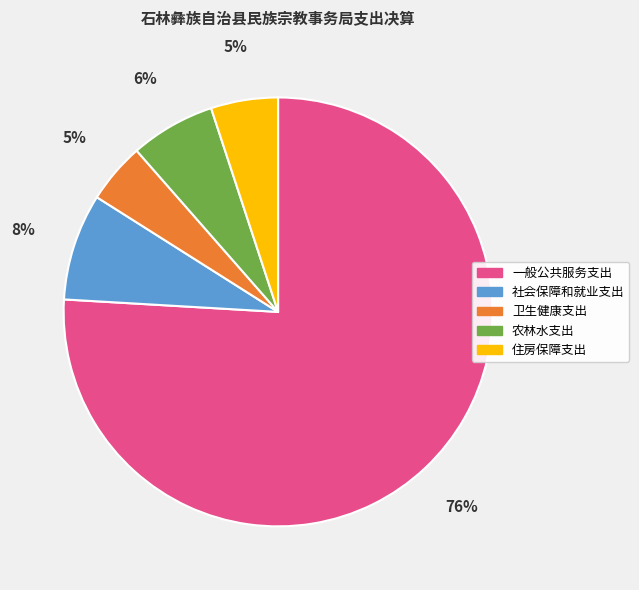

What is the largest slice in the pie chart?

一般公共服务支出